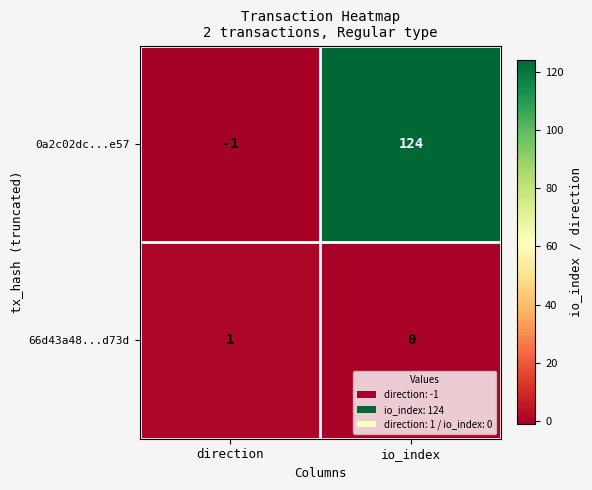

What is the total value across all series at io_index?

124